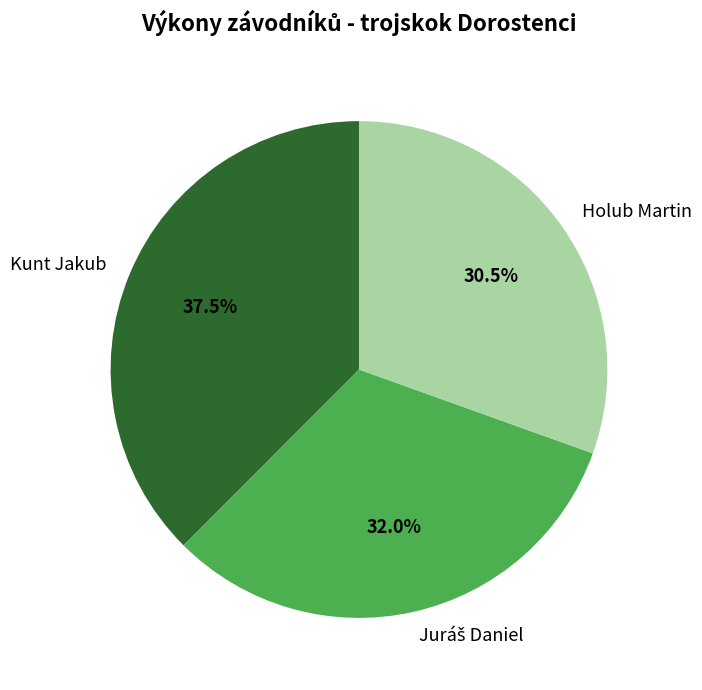

Between Kunt Jakub and Holub Martin, which is larger?

Kunt Jakub